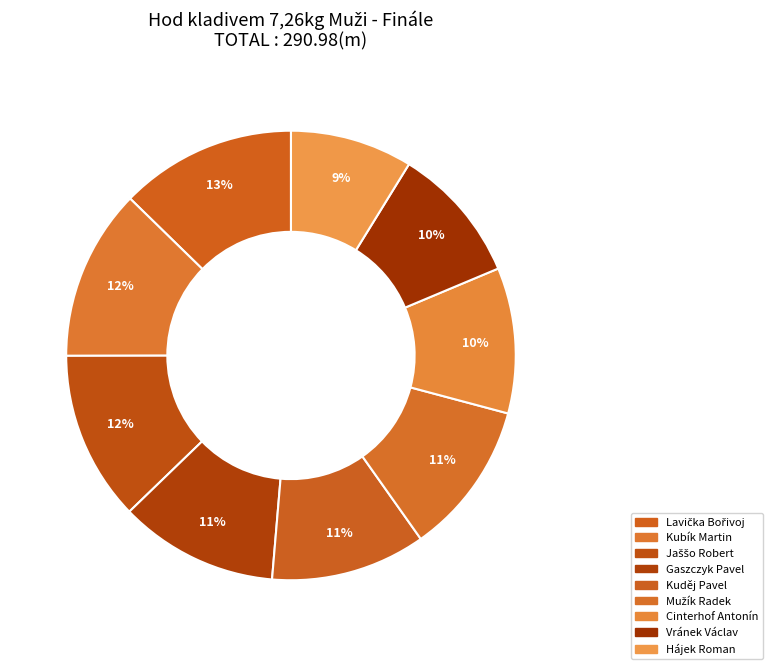

Rank the categories by value from lowest to highest.

Hájek Roman, Vránek Václav, Cinterhof Antonín, Mužík Radek, Kuděj Pavel, Gaszczyk Pavel, Jaššo Robert, Kubík Martin, Lavička Bořivoj